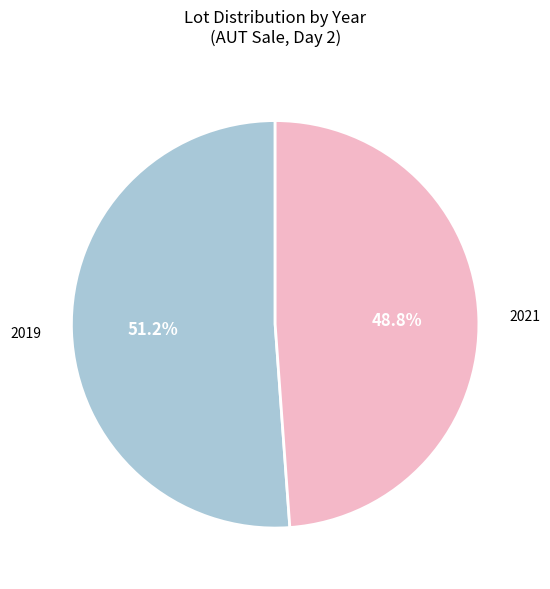

Is there a majority slice in this chart?

Yes